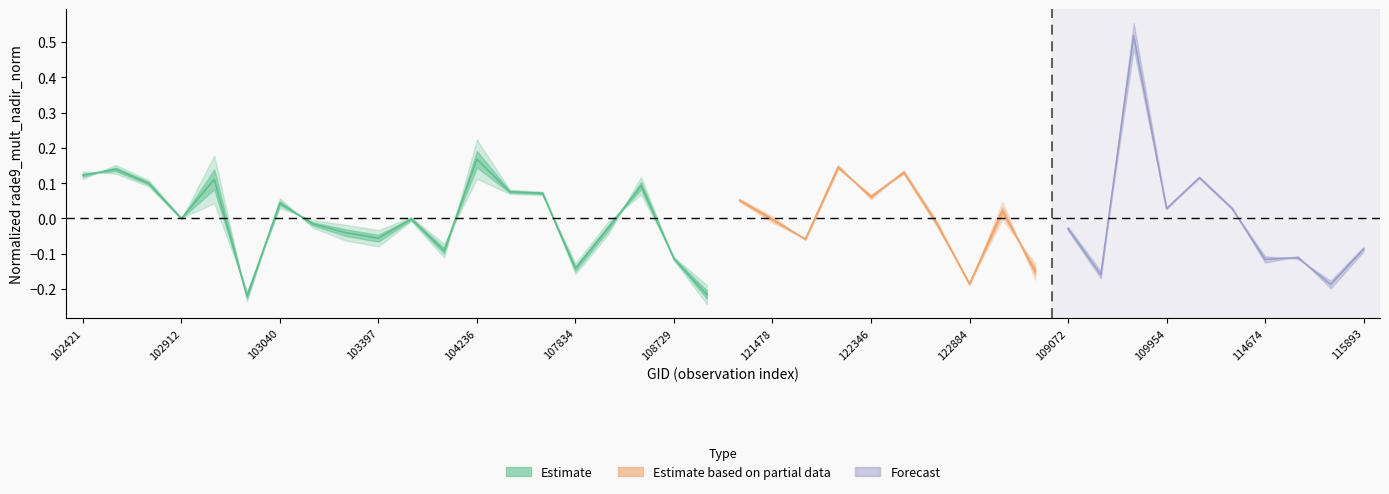

Which label corresponds to the smallest value in the chart?

103032